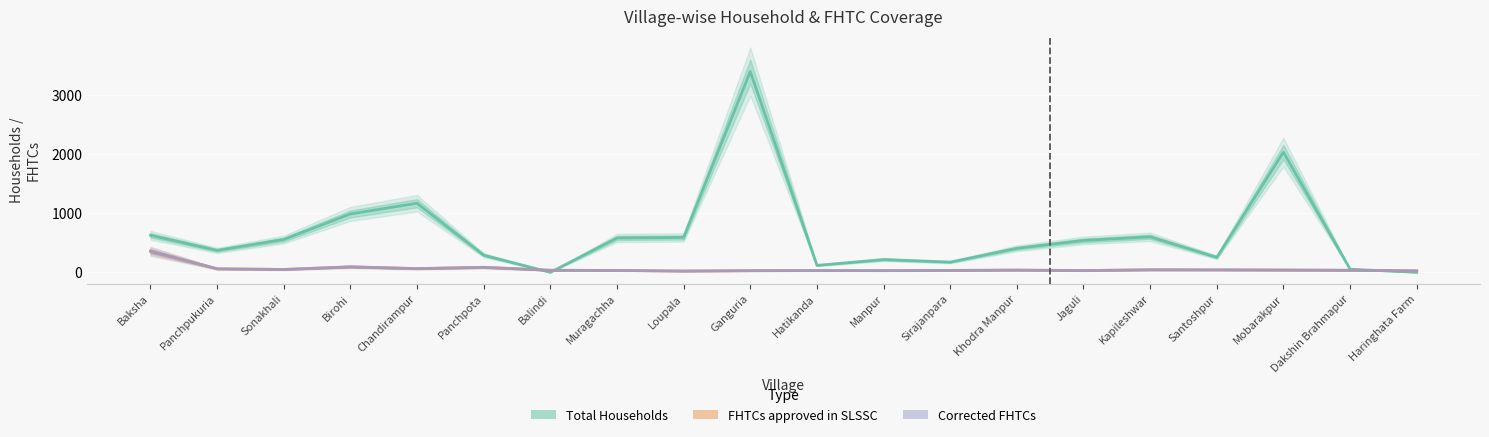

What is the sum of the Total Households values at Loupala and Chandirampur?

1756